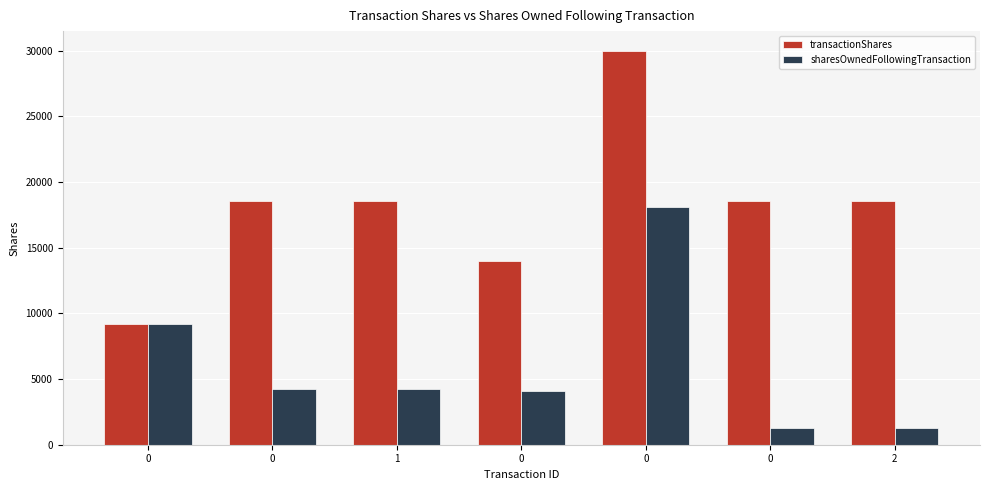

How many groups of bars are there?

7